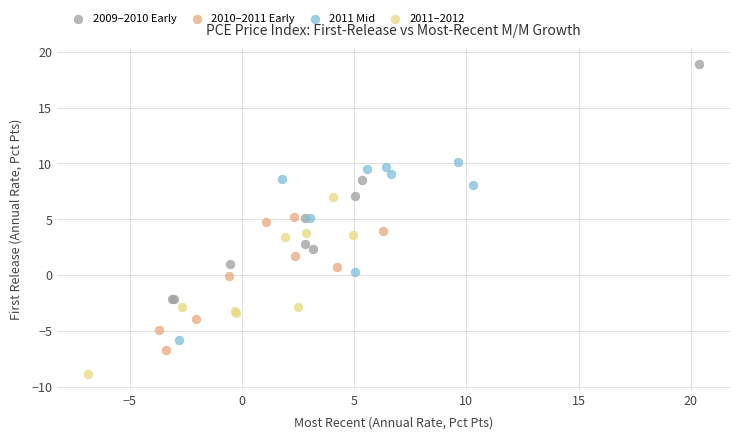

Which series has the widest spread of Y values?

2009–2010 Early